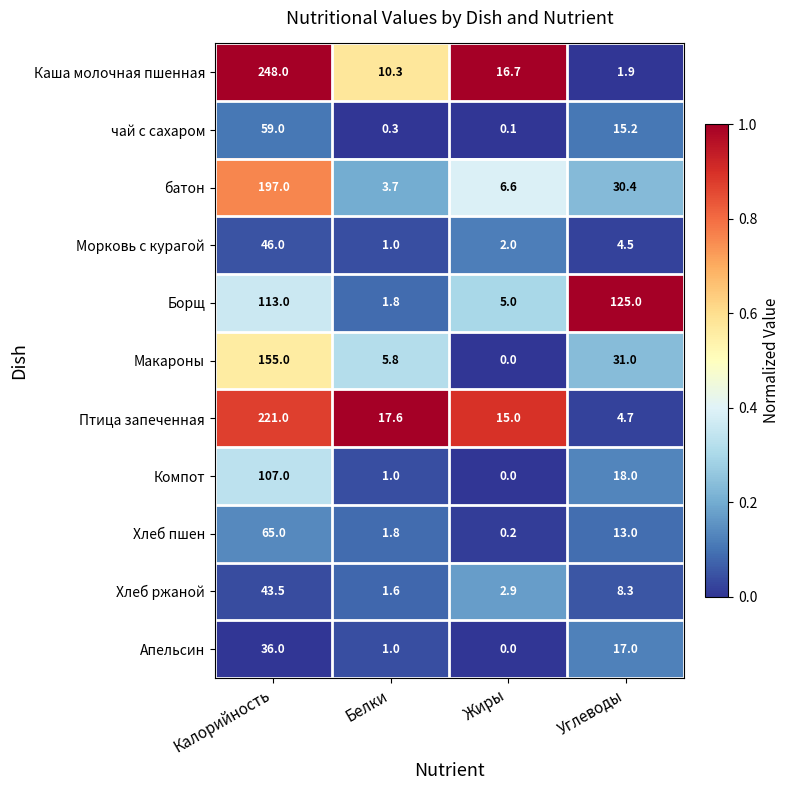

What is the difference between the second highest and minimum values in the Хлеб пшен series?

12.8